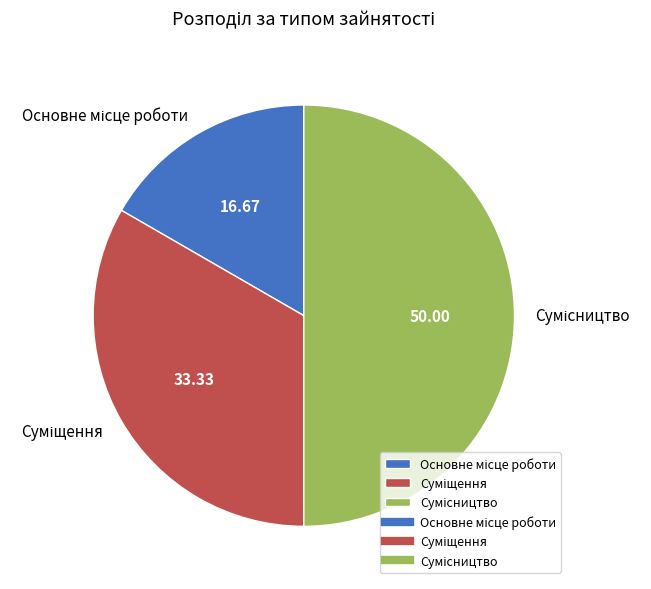

How many slices are in this pie chart?

3